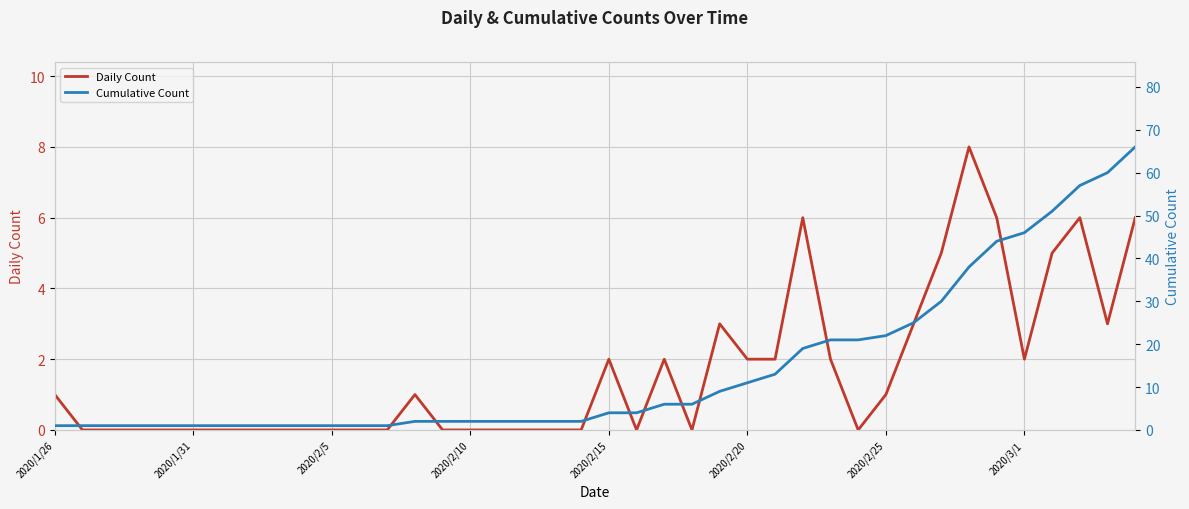

The value of Daily Count at 2020/2/25 is -4. True or false?

False